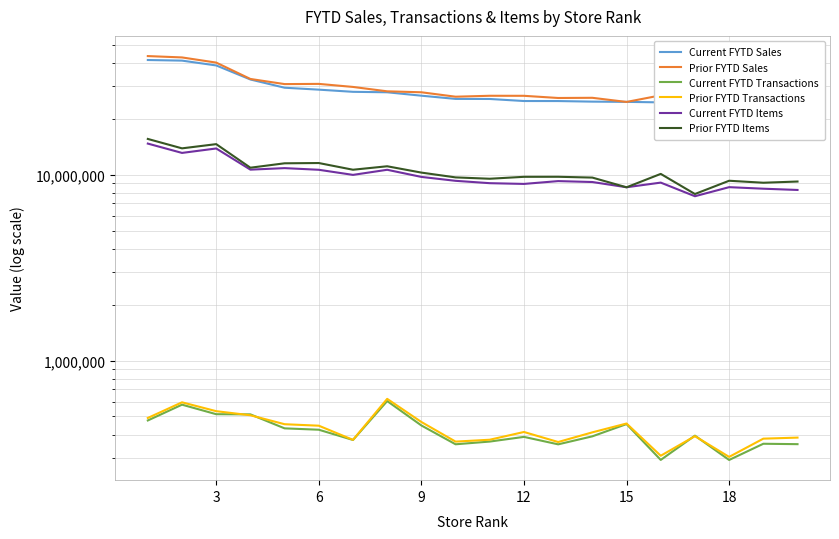

What is the value of the Current FYTD Items point at the 5th from the left?

10825900.0